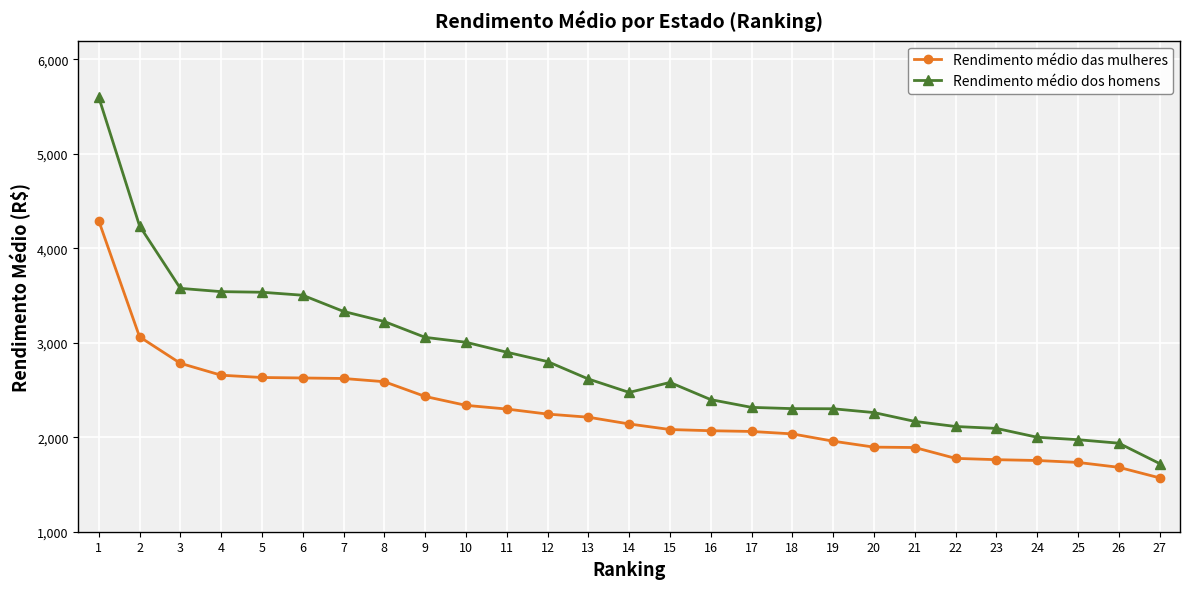

Which series changed the most between 10 and 13?

Rendimento médio dos homens